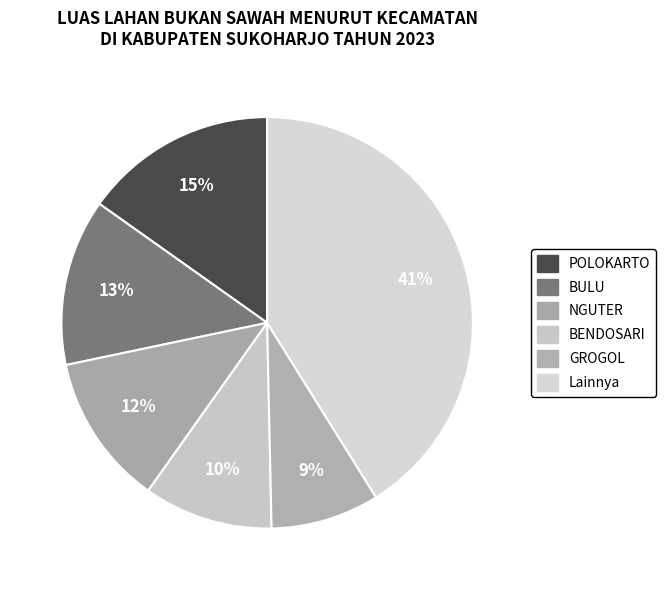

How many segments does this pie chart have?

6